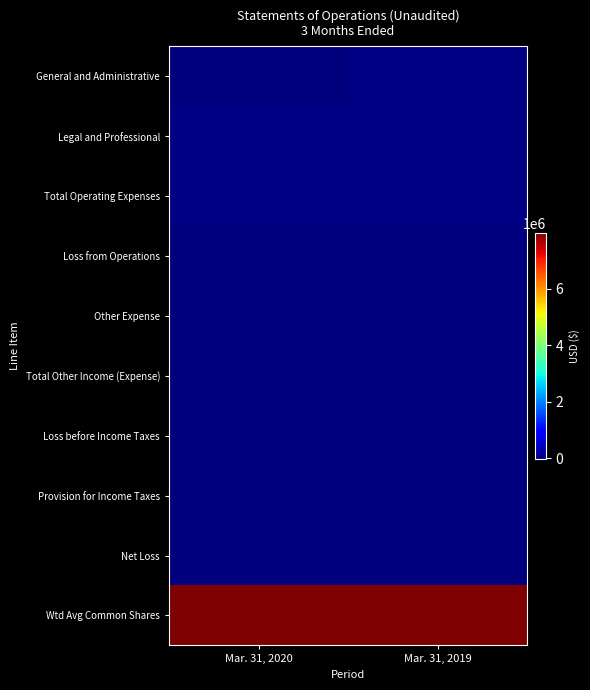

How many distinct data groups are displayed?

10